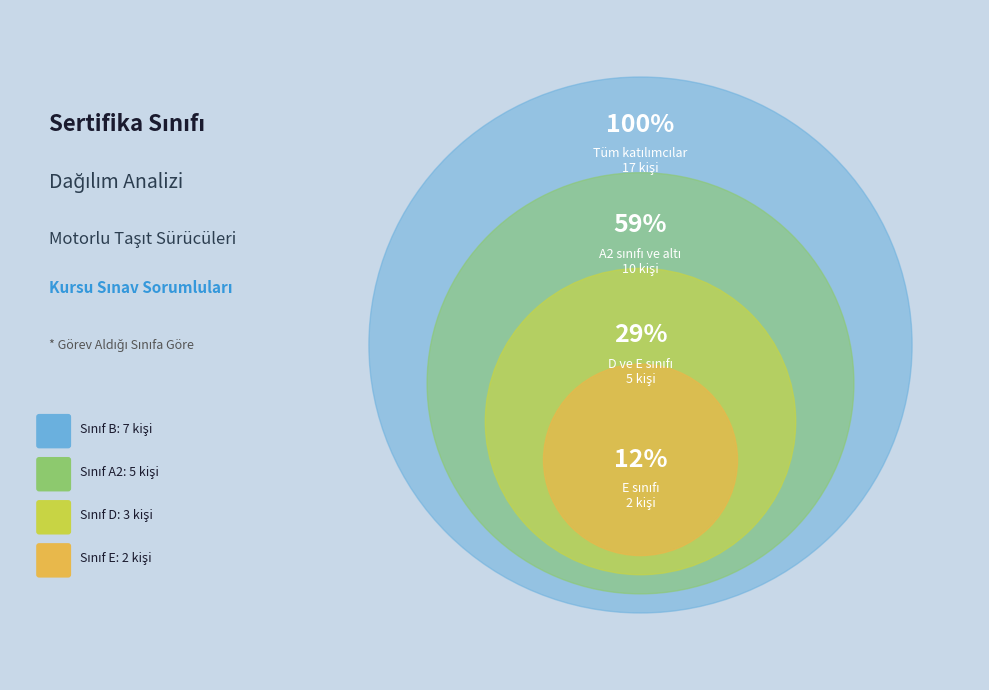

What percentage is the A2 slice, to the nearest percent?

29%